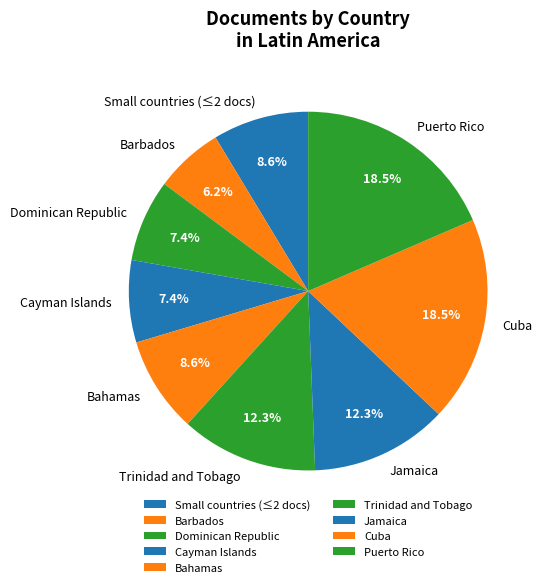

What is the ratio of the value at Bahamas to the value at Jamaica?

0.7